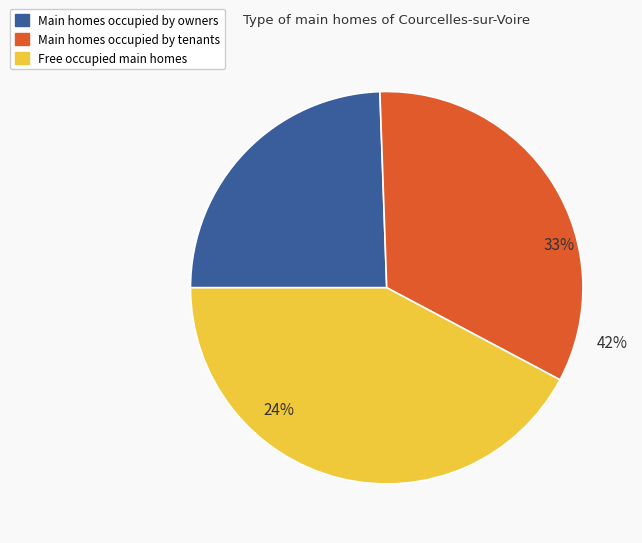

Does 7 account for over 50% of the chart?

No